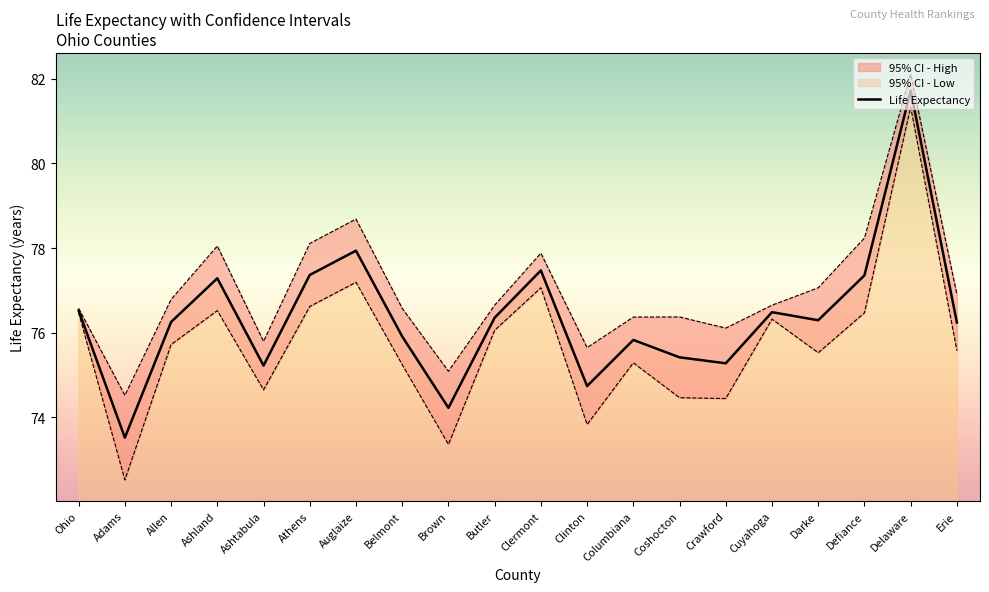

Between Erie and Athens, which is larger?

Athens